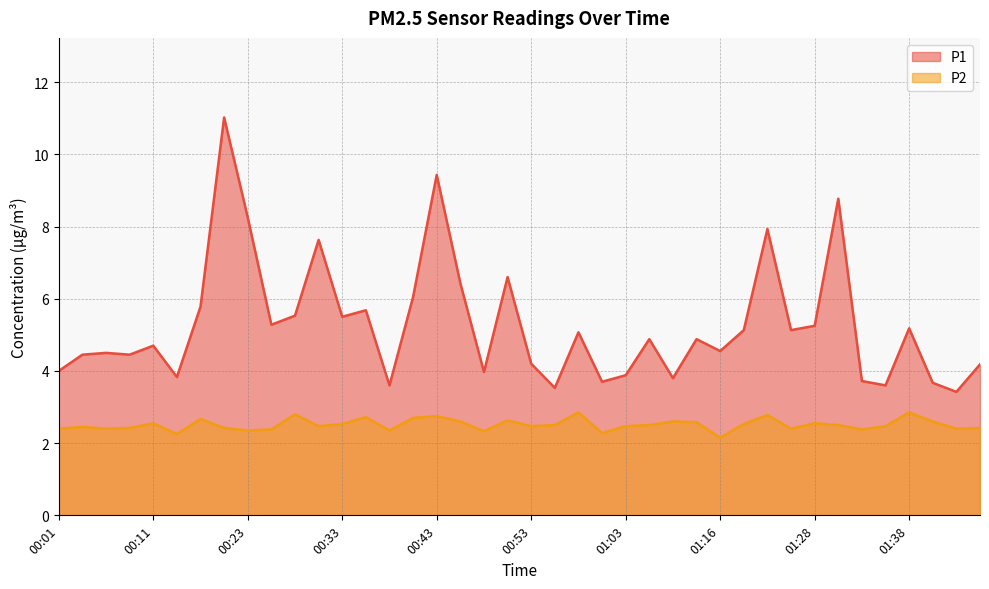

Reading left to right, extract all data points from this chart.

P1: 00:01=4.0	00:04=4.5	00:06=4.5	00:09=4.5	00:11=4.7	00:16=3.8	00:18=5.8	00:21=11.0	00:23=8.2	00:26=5.3	00:28=5.5	00:31=7.6	00:33=5.5	00:35=5.7	00:38=3.6	00:40=6.0	00:43=9.4	00:45=6.4	00:48=4.0	00:50=6.6	00:53=4.2	00:55=3.5	00:58=5.1	01:00=3.7	01:03=3.9	01:05=4.9	01:08=3.8	01:10=4.9	01:16=4.5	01:18=5.1	01:21=7.9	01:23=5.1	01:28=5.2	01:31=8.8	01:33=3.7	01:36=3.6	01:38=5.2	01:41=3.7	01:43=3.4	01:46=4.2
P2: 00:01=2.4	00:04=2.5	00:06=2.4	00:09=2.4	00:11=2.5	00:16=2.2	00:18=2.7	00:21=2.4	00:23=2.4	00:26=2.4	00:28=2.8	00:31=2.5	00:33=2.5	00:35=2.7	00:38=2.4	00:40=2.7	00:43=2.8	00:45=2.6	00:48=2.3	00:50=2.6	00:53=2.5	00:55=2.5	00:58=2.9	01:00=2.3	01:03=2.5	01:05=2.5	01:08=2.6	01:10=2.6	01:16=2.1	01:18=2.5	01:21=2.8	01:23=2.4	01:28=2.5	01:31=2.5	01:33=2.4	01:36=2.5	01:38=2.9	01:41=2.6	01:43=2.4	01:46=2.4